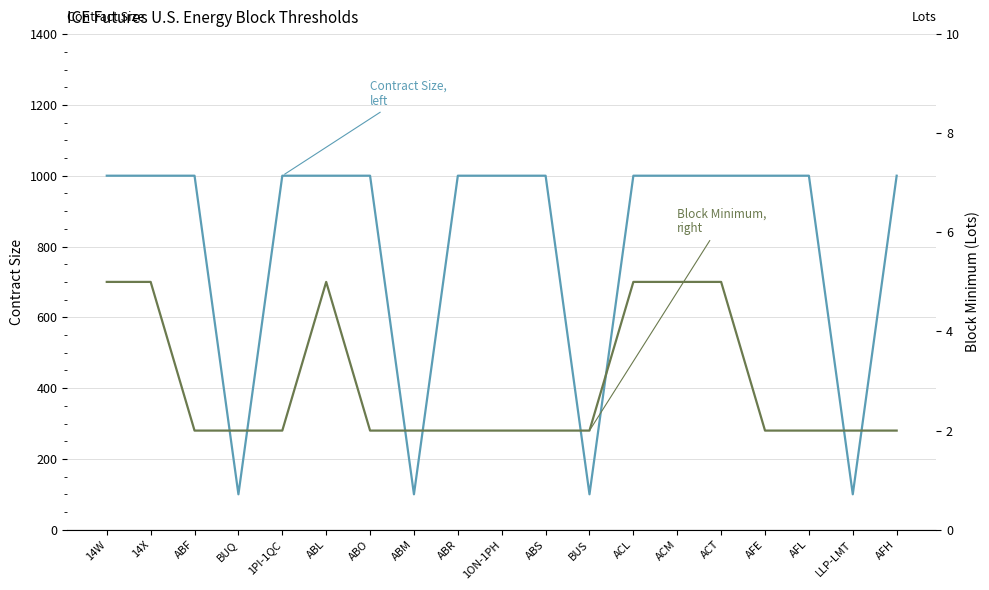

Which series has the largest range (max minus min)?

Contract Size (Units)